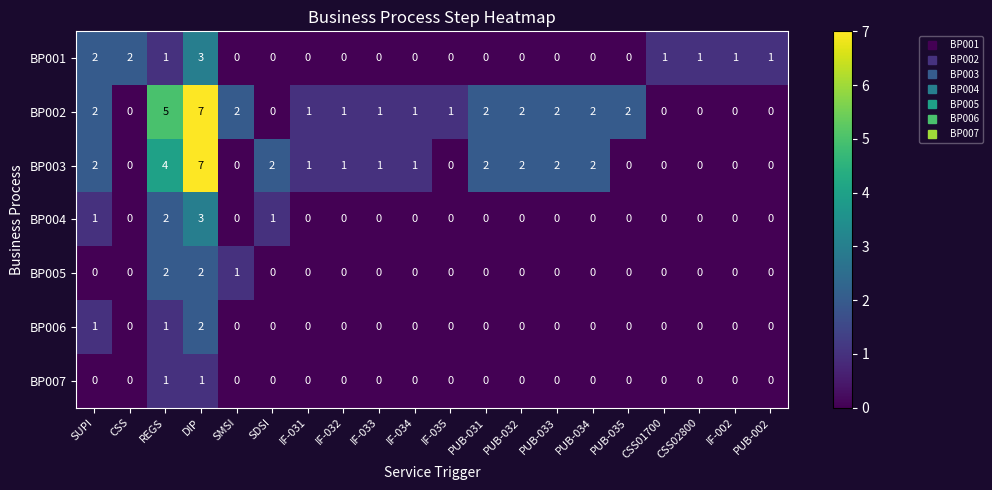

How many data points does each series have?

20